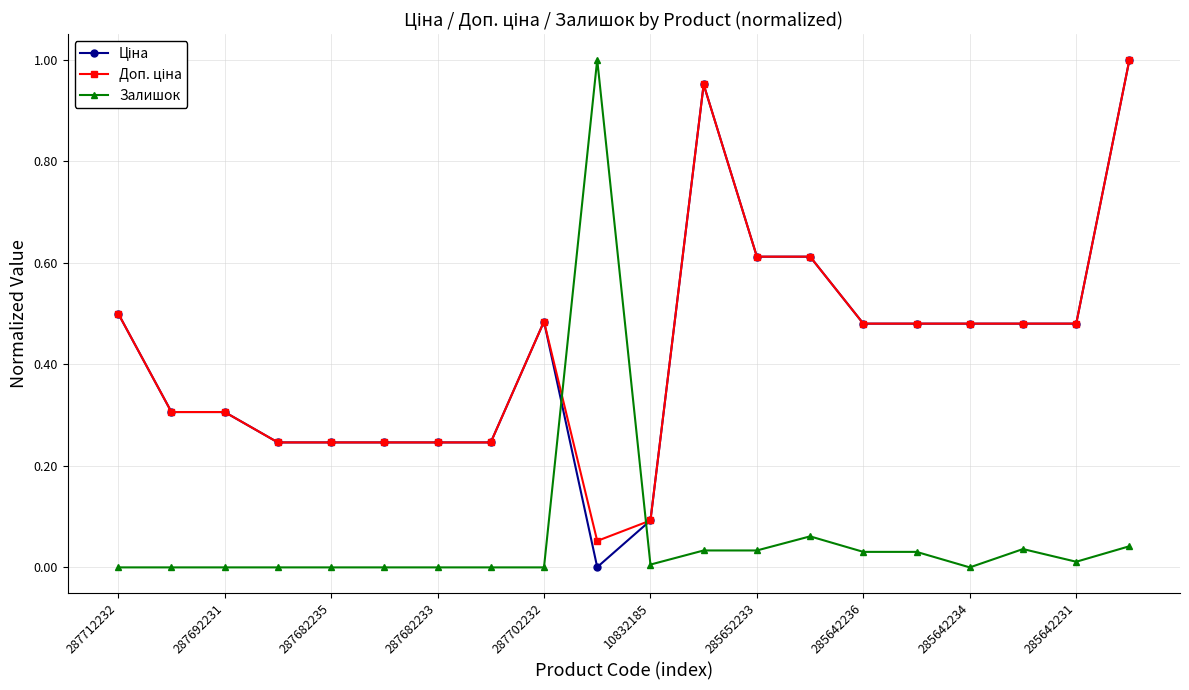

Reading left to right, transcribe all the data shown in this chart.

Ціна: 0.5	0.3	0.3	0.2	0.2	0.2	0.2	0.2	0.5	0.0	0.1	1.0	0.6	0.6	0.5	0.5	0.5	0.5	0.5	1.0
Доп. ціна: 0.5	0.3	0.3	0.2	0.2	0.2	0.2	0.2	0.5	0.1	0.1	1.0	0.6	0.6	0.5	0.5	0.5	0.5	0.5	1.0
Залишок: 0.0	0.0	0.0	0.0	0.0	0.0	0.0	0.0	0.0	1.0	0.0	0.0	0.0	0.1	0.0	0.0	0.0	0.0	0.0	0.0